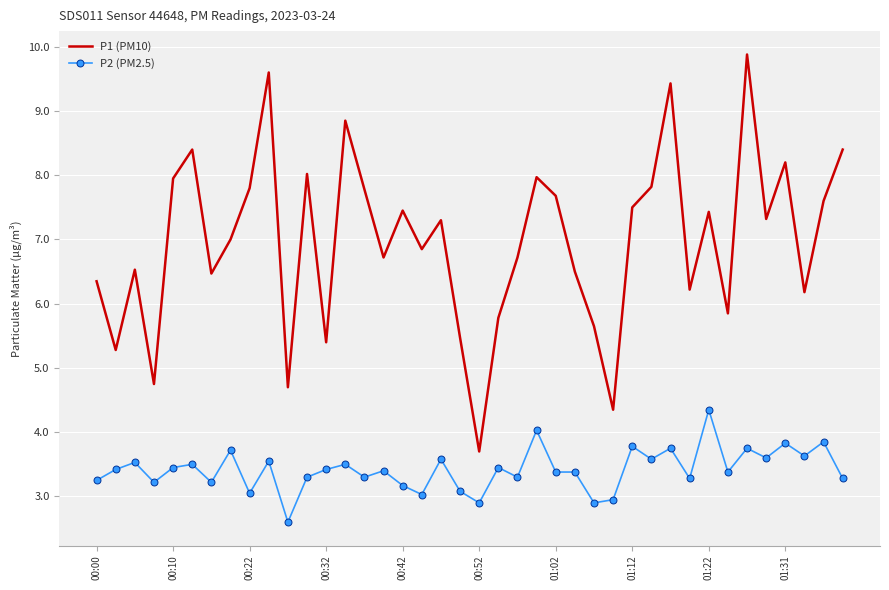

True or false: P1 (PM10) and P2 (PM2.5) intersect in this chart.

False